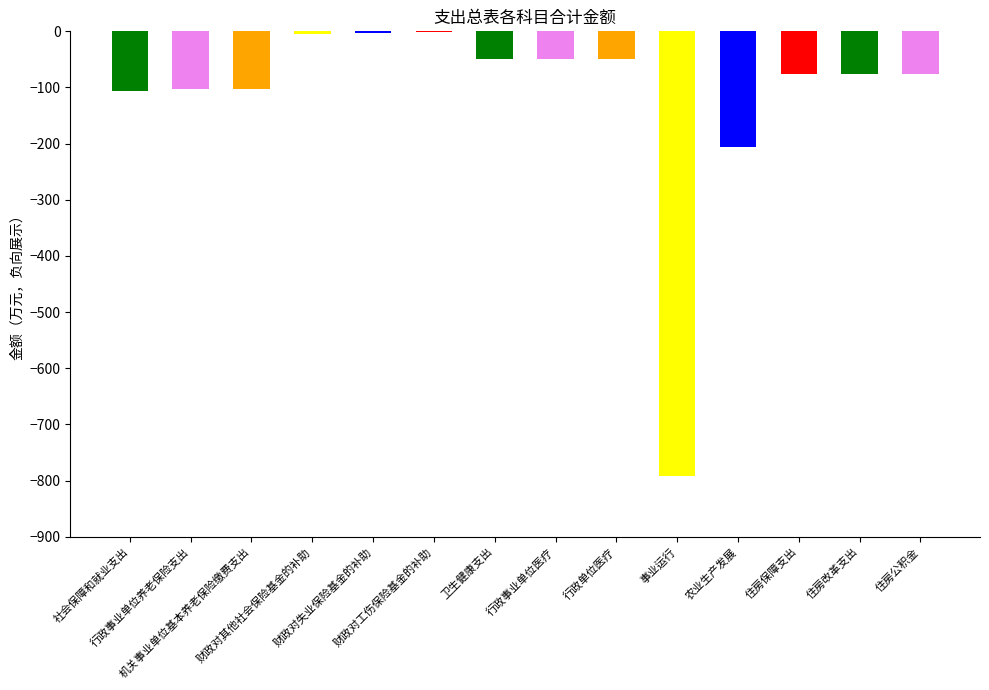

True or false: the data shows 1371.6 at 事业运行.

False